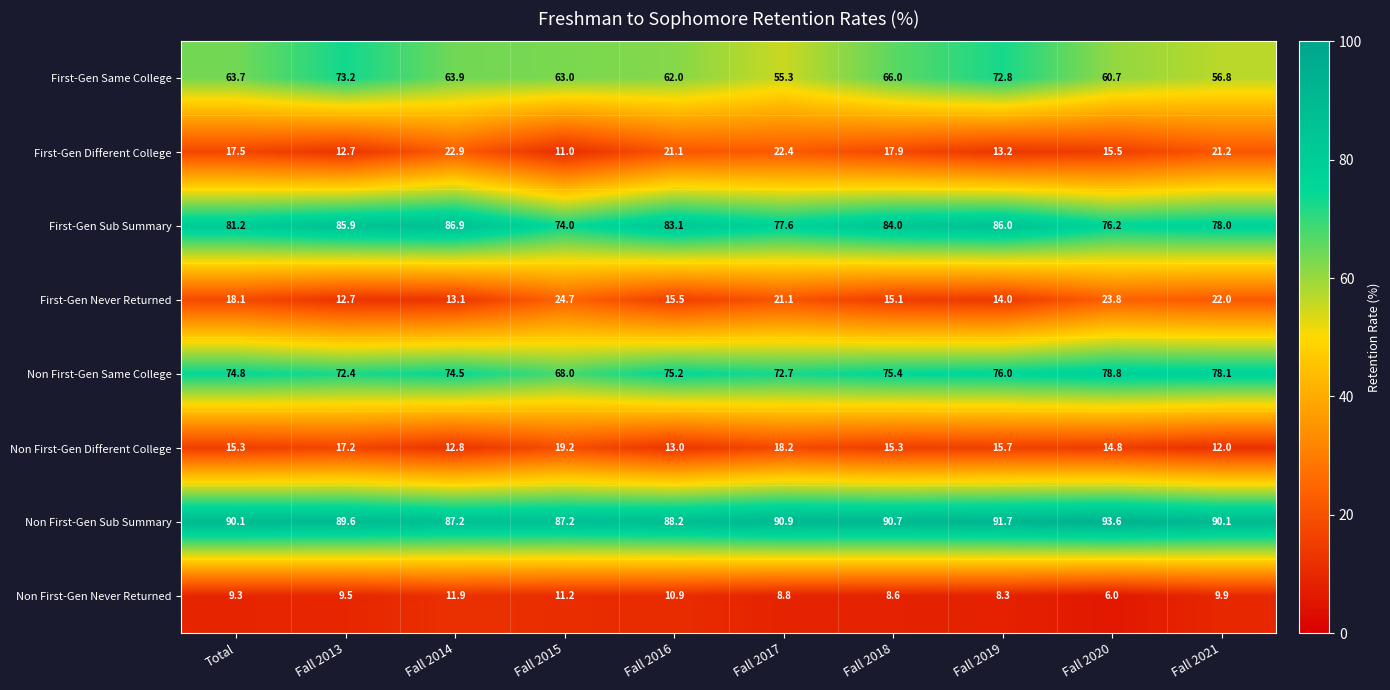

Is it true that Non First-Gen Never Returned equals 9.3 at Total?

True